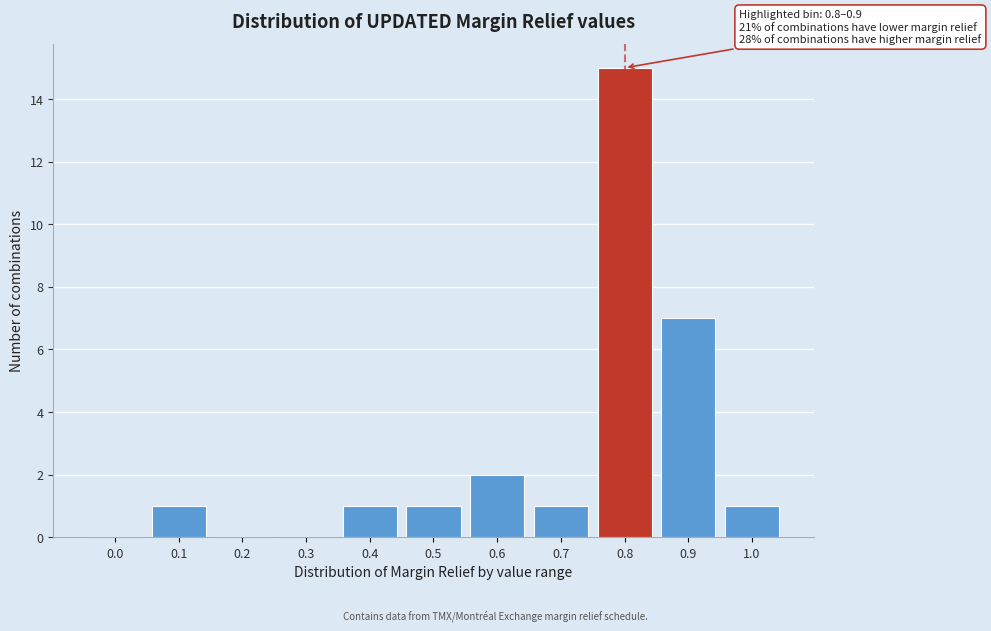

Reading left to right, extract all data points from this chart.

0.0=0	0.1=1	0.2=0	0.3=0	0.4=1	0.5=1	0.6=2	0.7=1	0.8=15	0.9=7	1.0=1